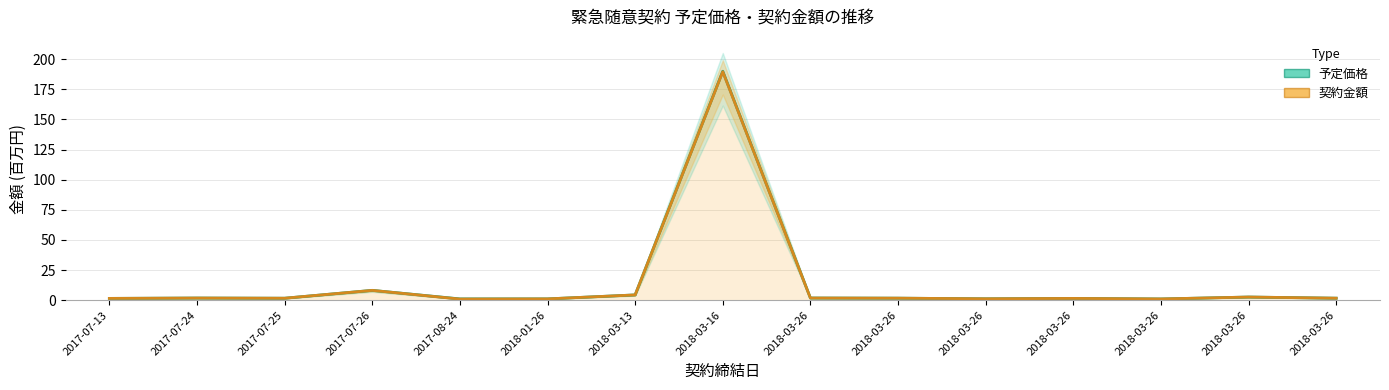

Which label corresponds to the smallest value in the chart?

2017-08-24